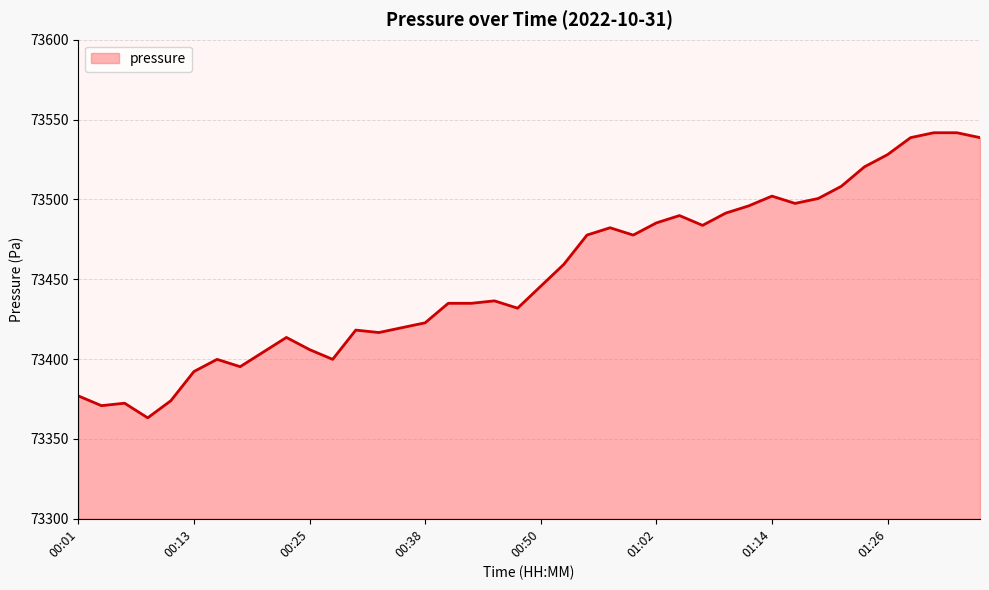

What is the greatest value displayed?

73541.8